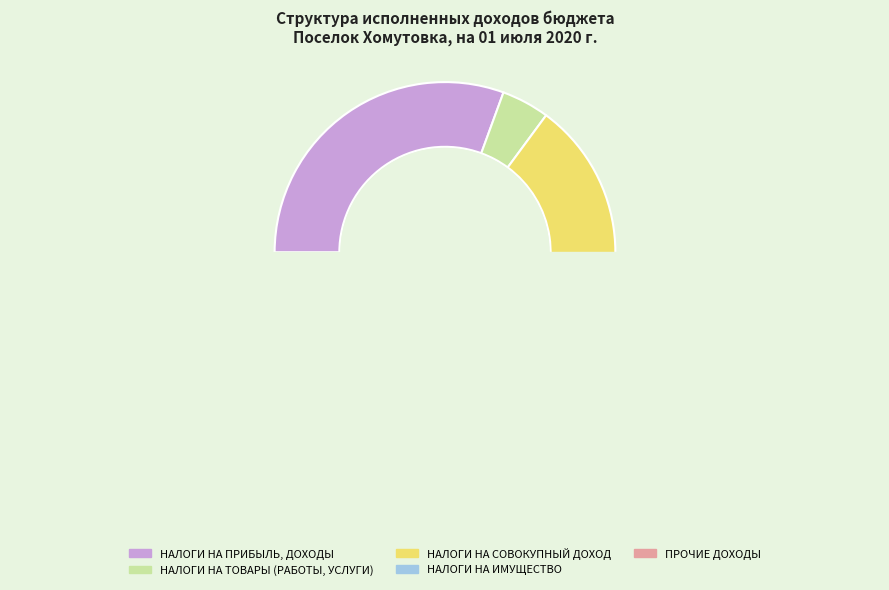

How many segments does this pie chart have?

5